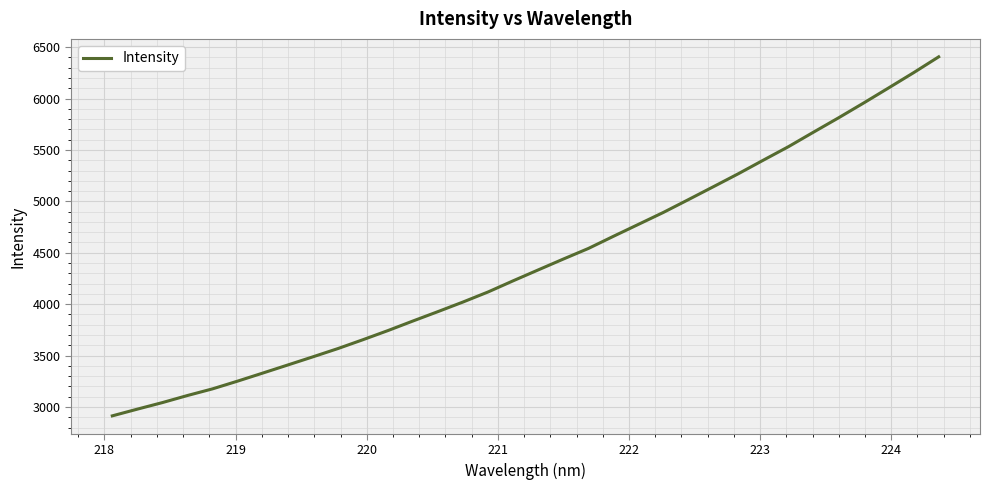

What is the maximum value shown in the chart?

6405.6